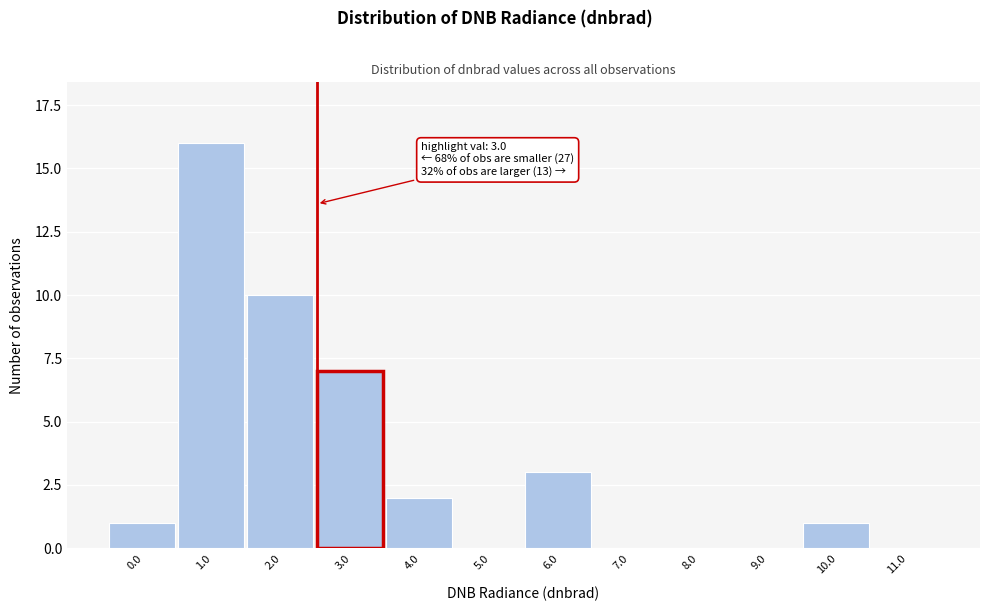

Reading left to right, what are all the values shown in this chart?

0.0=1	1.0=16	2.0=10	3.0=7	4.0=2	5.0=0	6.0=3	7.0=0	8.0=0	9.0=0	10.0=1	11.0=0